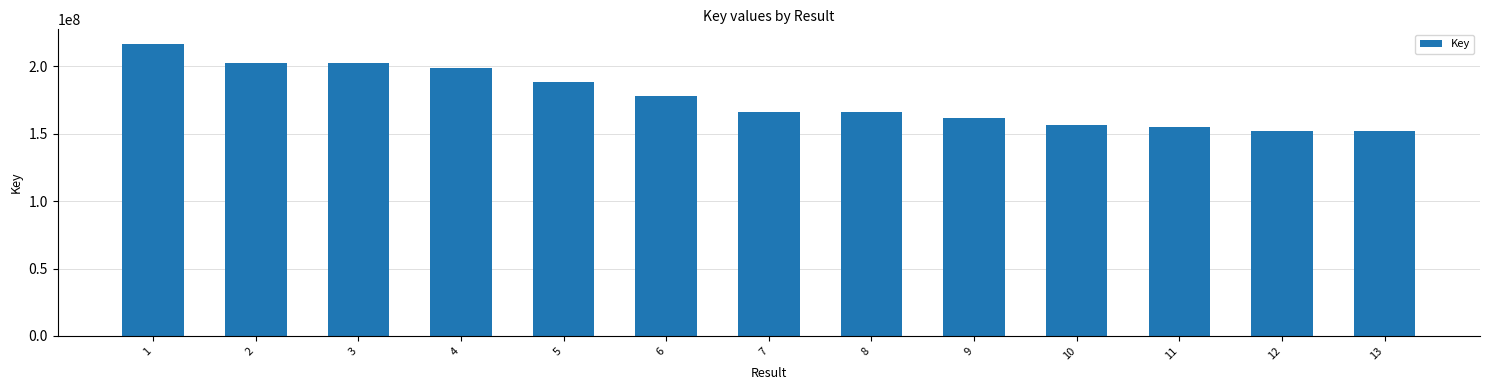

How many bars are there in total?

13